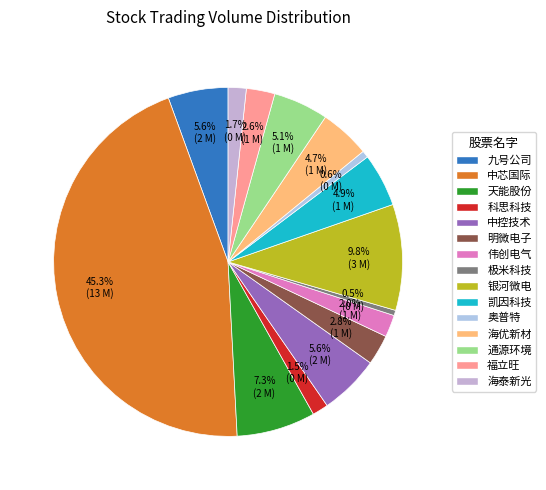

What is the change in value from 海优新材 to 通源环境?

+127819